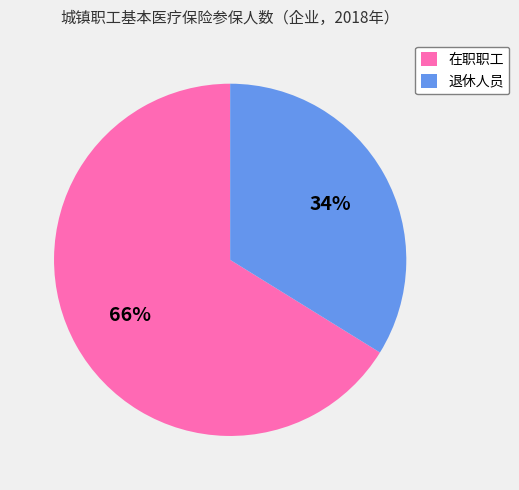

Count the number of slices in the pie.

2